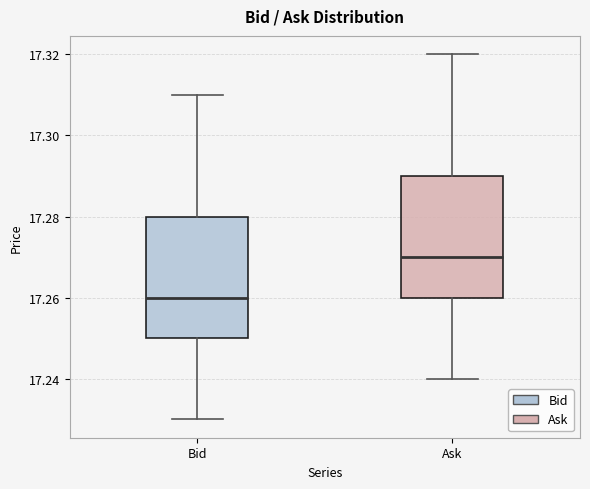

Reading left to right, transcribe this box plot: for each box, give where its median line is, the range the box spans, and where its two whiskers end, as read against the y-axis. The values are not printed on the chart, so give them approximately, as read against the axis.

Bid: median 17.26, box 17.25 to 17.28, whiskers 17.23 to 17.31
Ask: median 17.27, box 17.26 to 17.29, whiskers 17.24 to 17.32